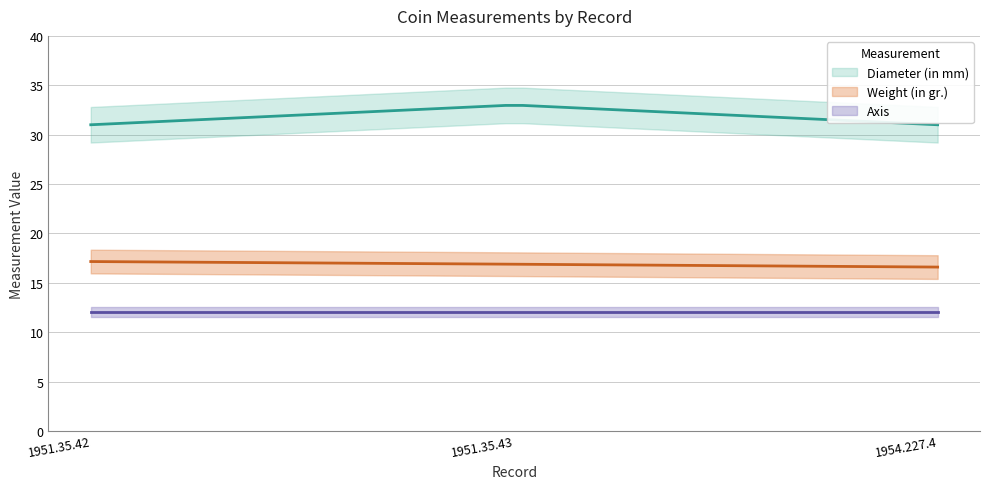

What is the label of the 1st point from the right?

1954.227.4